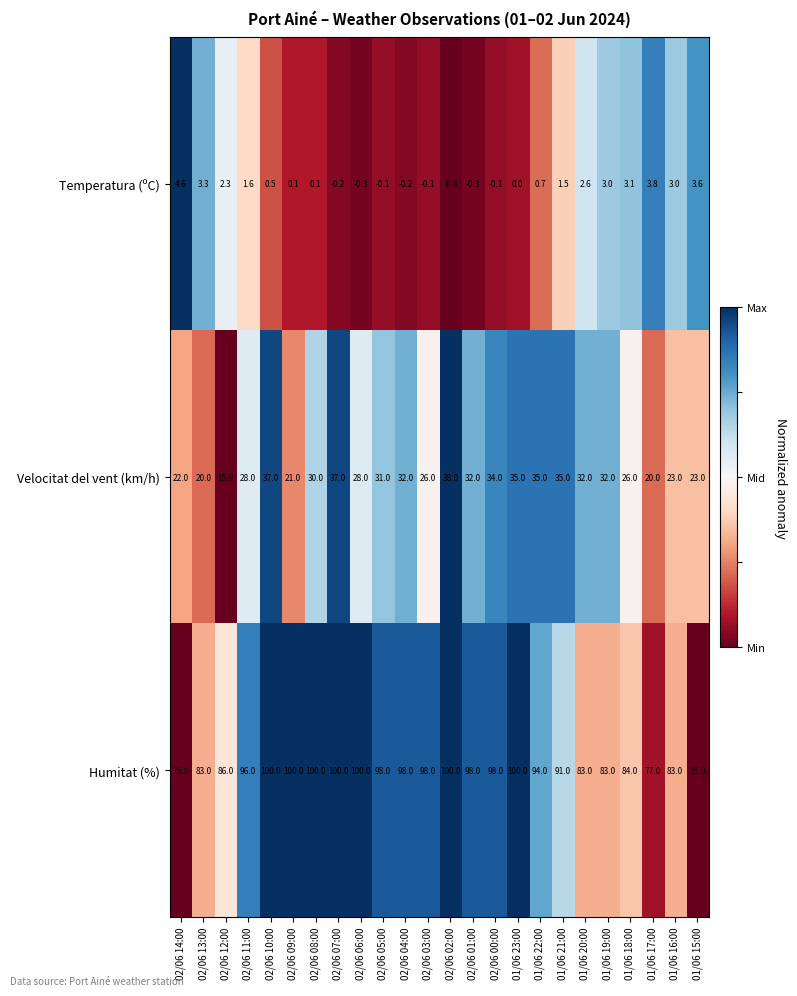

How many data points does each series have?

24